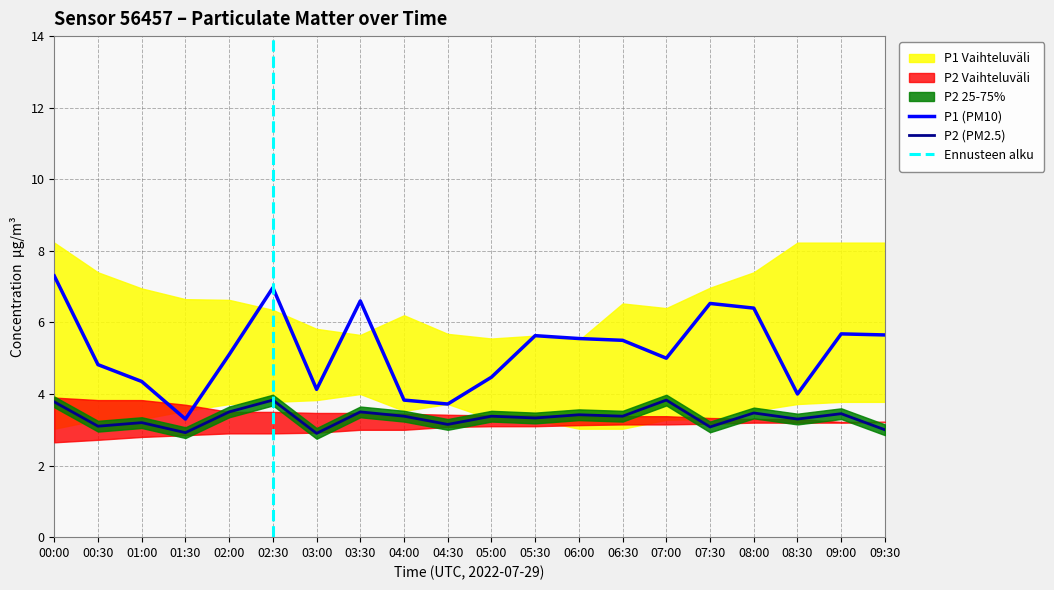

What is the spread (max minus min) of values at 03:00?

2.9